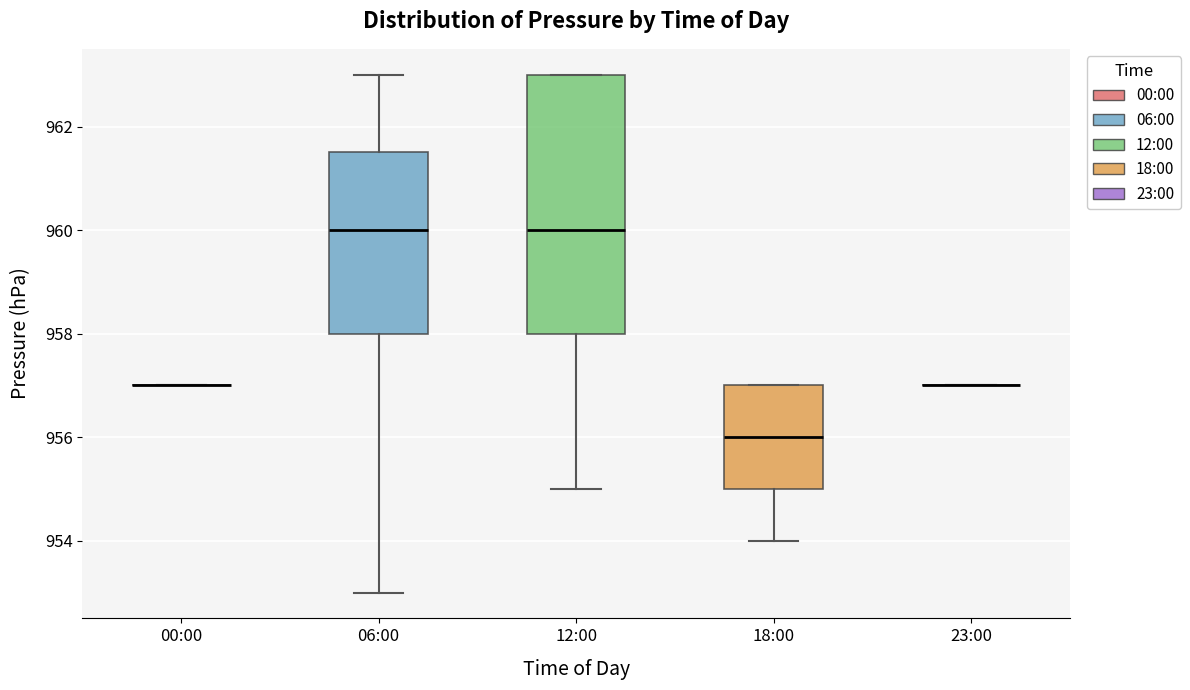

Where is the lower edge of the box for 18:00 on the y-axis? The values are not printed on the chart, so give them approximately, as read against the axis.

955.0